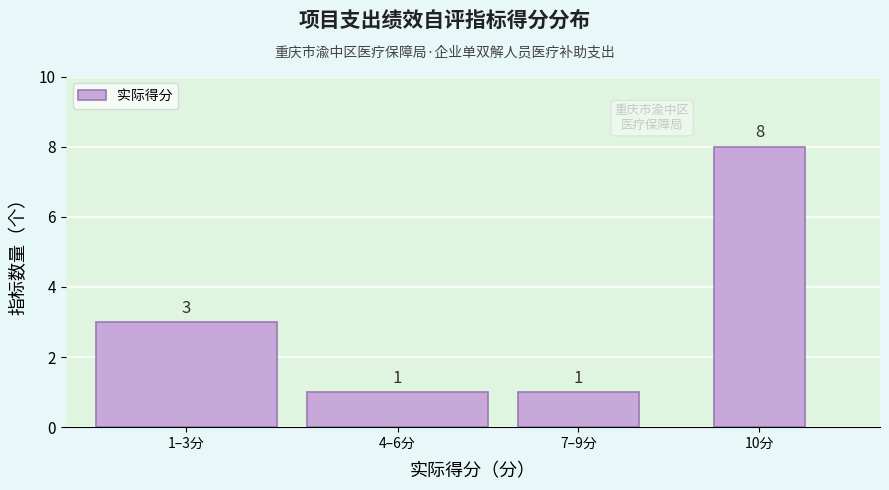

Reading left to right, transcribe all the data shown in this chart.

3	1	1	8